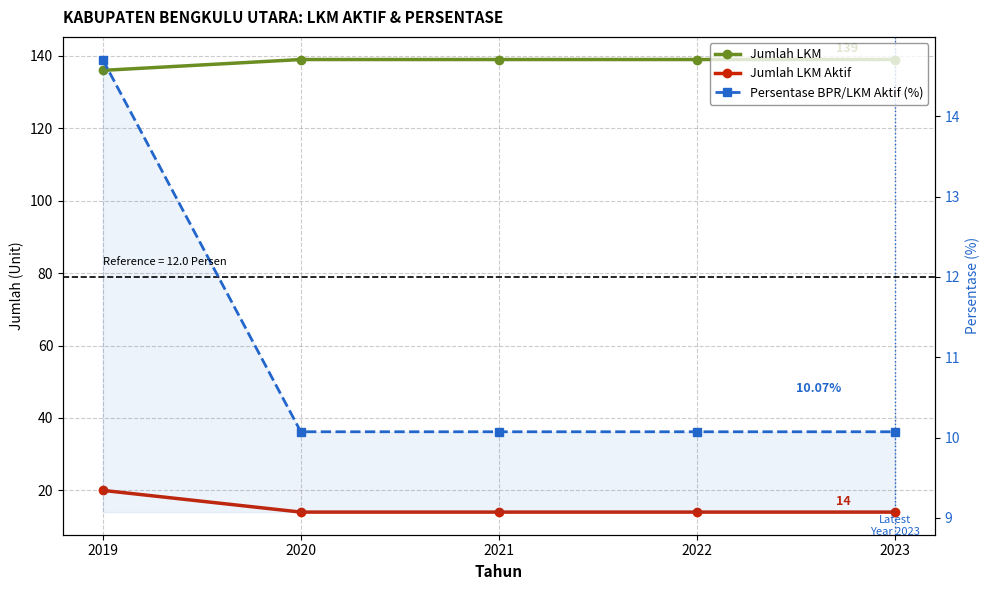

Reading left to right, what are all the values shown in this chart?

Jumlah LKM: 2019=136.0	2020=139.0	2021=139.0	2022=139.0	2023=139.0
Jumlah LKM Aktif: 2019=20.0	2020=14.0	2021=14.0	2022=14.0	2023=14.0
Persentase BPR/LKM Aktif (%): 2019=14.7	2020=10.1	2021=10.1	2022=10.1	2023=10.1